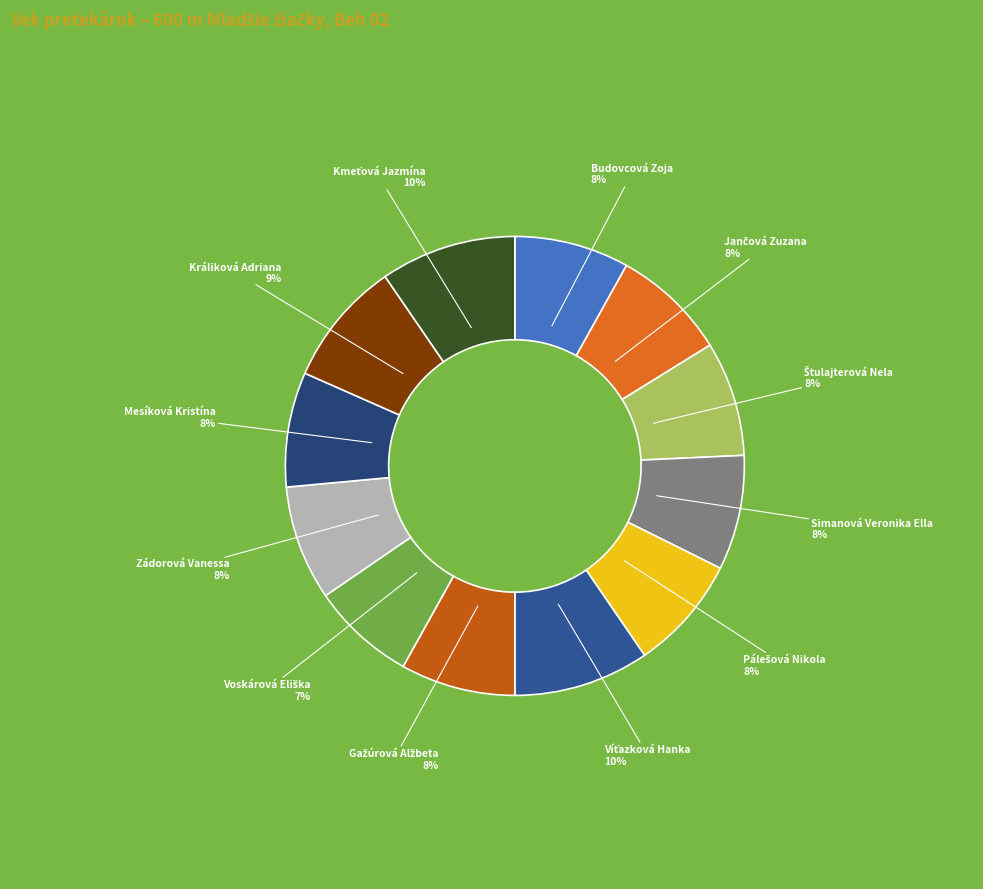

To the nearest percent, what is the difference between the largest and smallest slice percentages?

2%